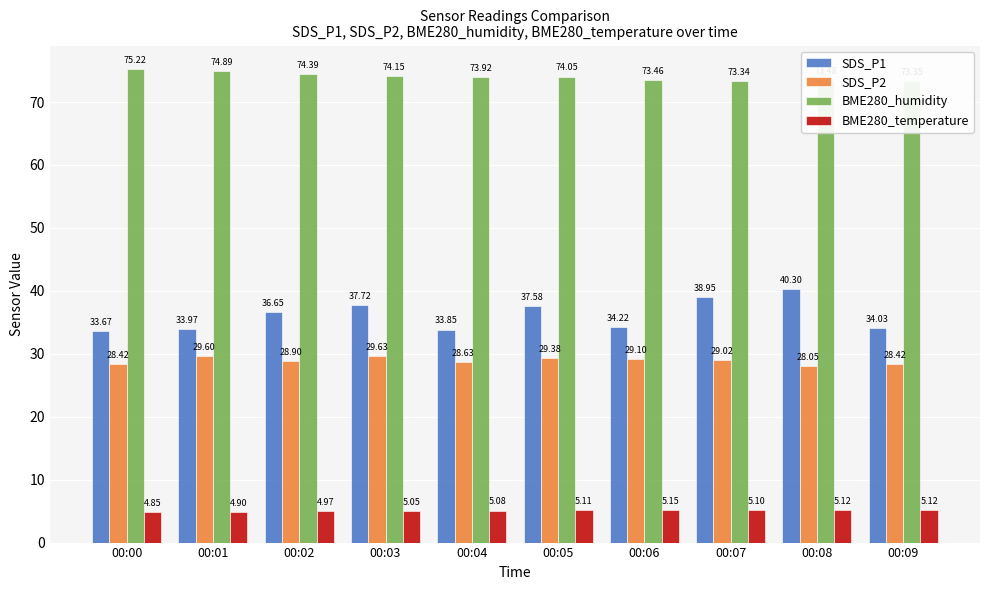

At how many categories does at least one series exceed 68?

10